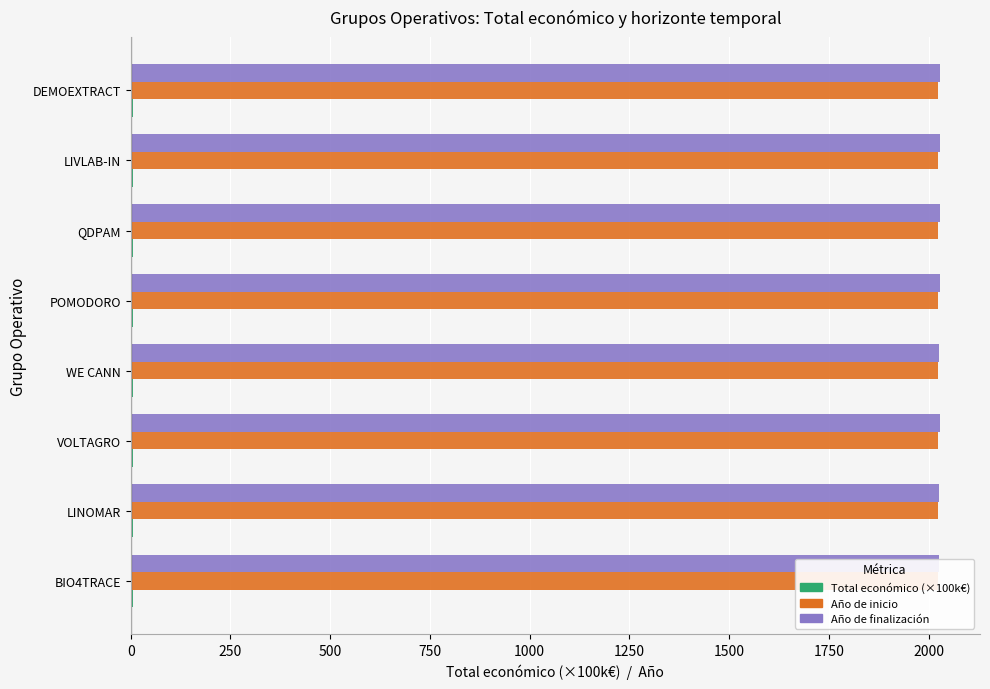

Reading left to right, what are all the values shown in this chart?

Total económico (×100k€): 6.0	6.0	5.9	6.0	6.0	6.0	5.7	6.0
Año de inicio: 0.2	0.2	0.2	0.2	0.2	0.2	0.2	0.2
Año de finalización: 2026.0	2026.0	2027.0	2026.0	2027.0	2027.0	2027.0	2027.0